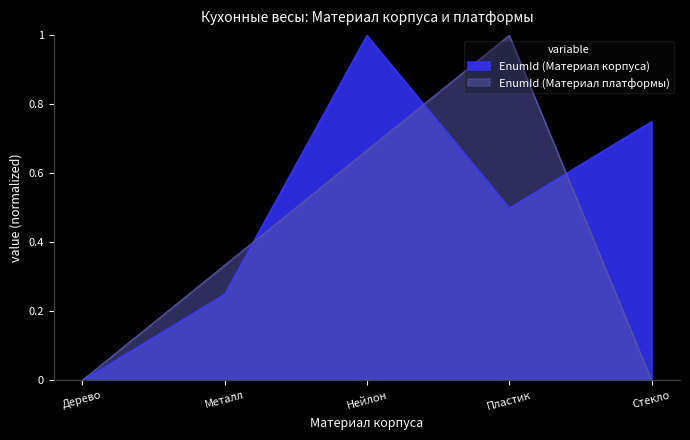

The value at Стекло is 1.1. True or false?

False